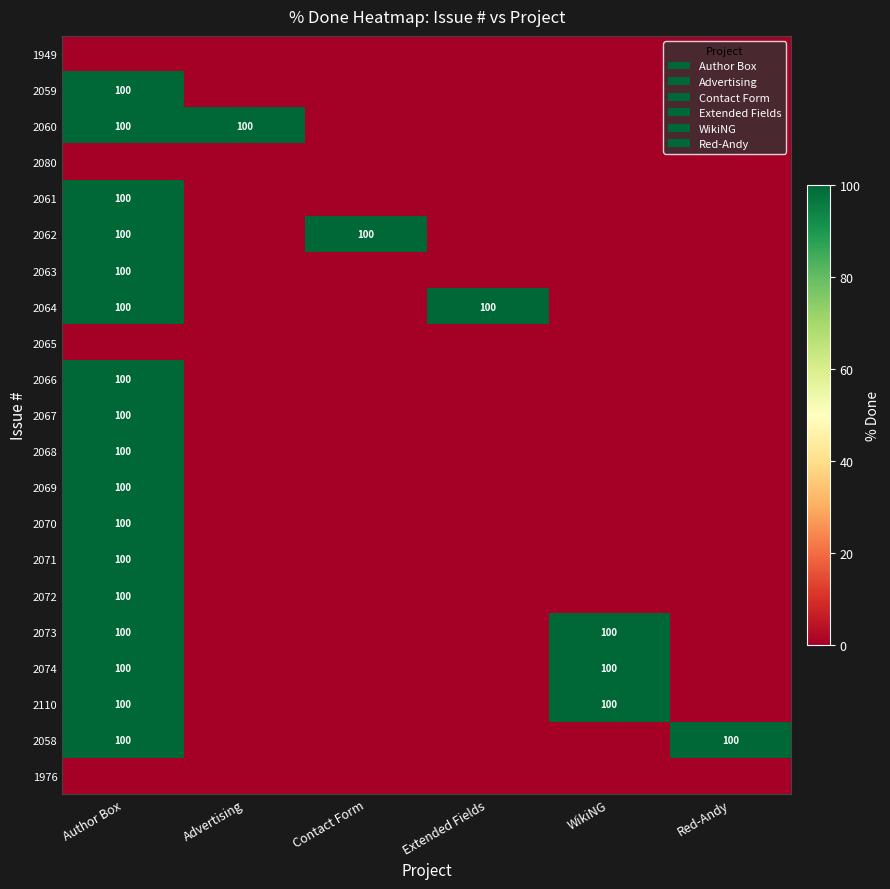

The 2074 series shows 100 at WikiNG. True or false?

True